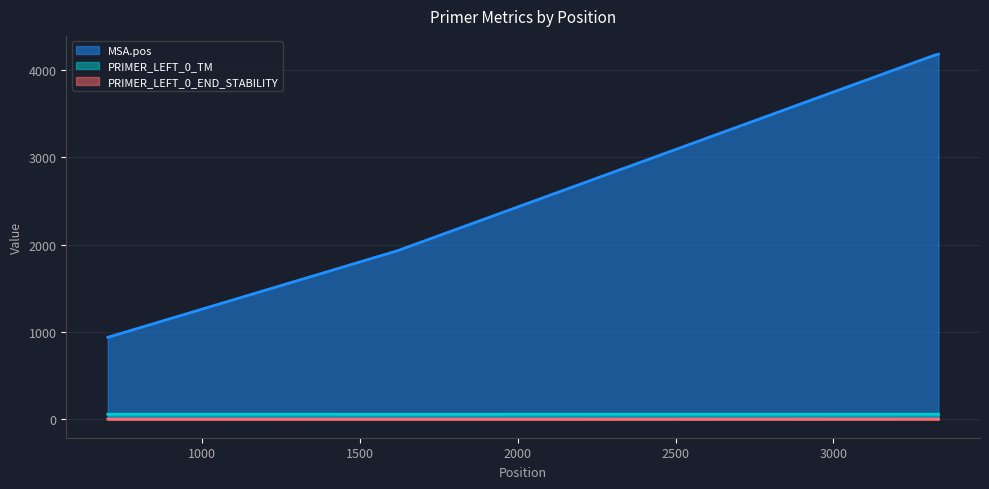

Which series changed the most between 1619 and 3333?

MSA.pos